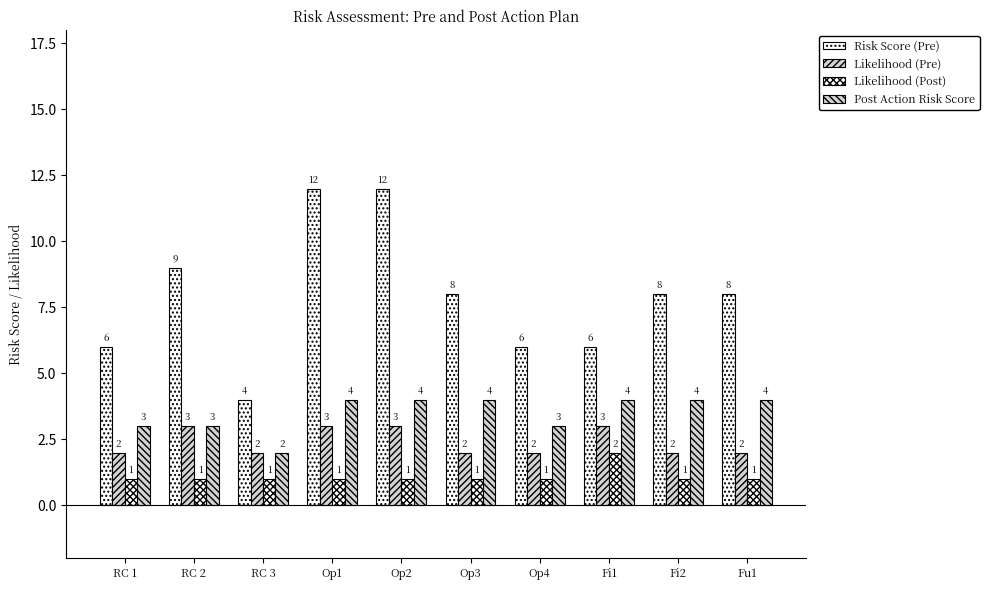

How many bars are there in each group?

4